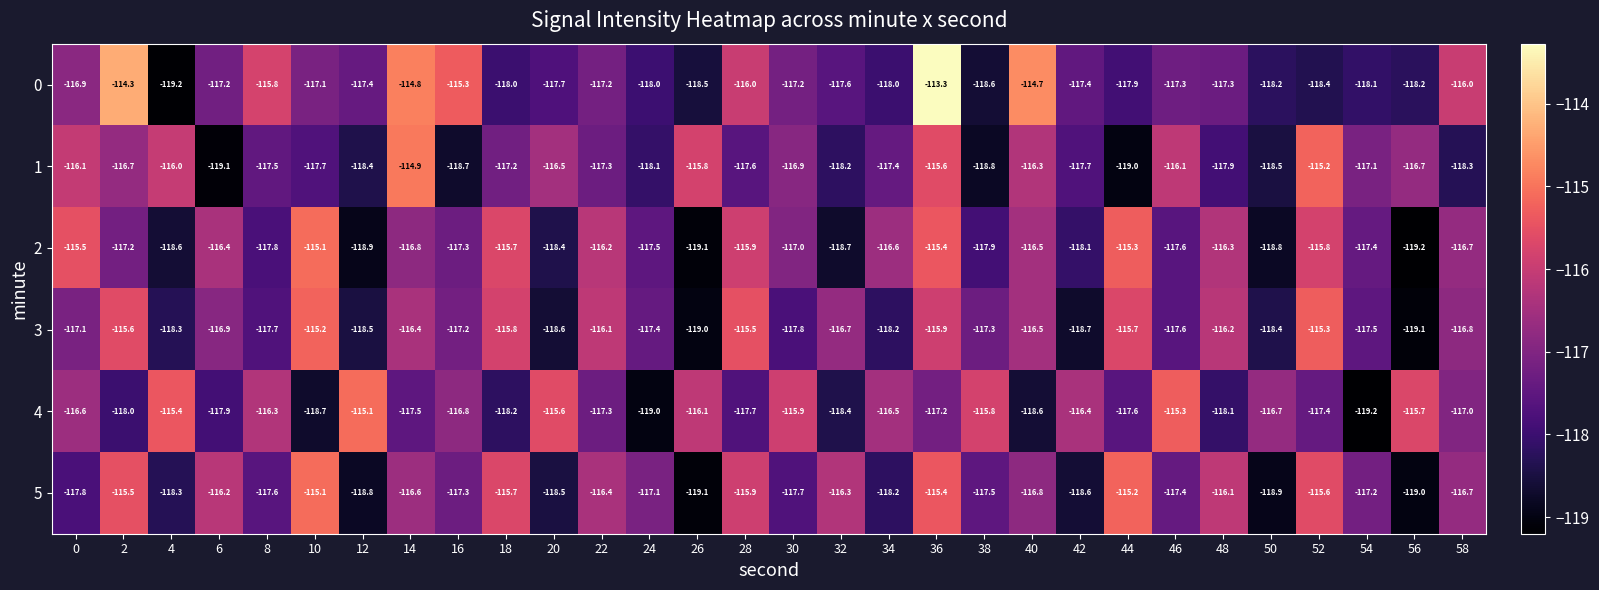

The value of 2 at 54 is -117.4. True or false?

True